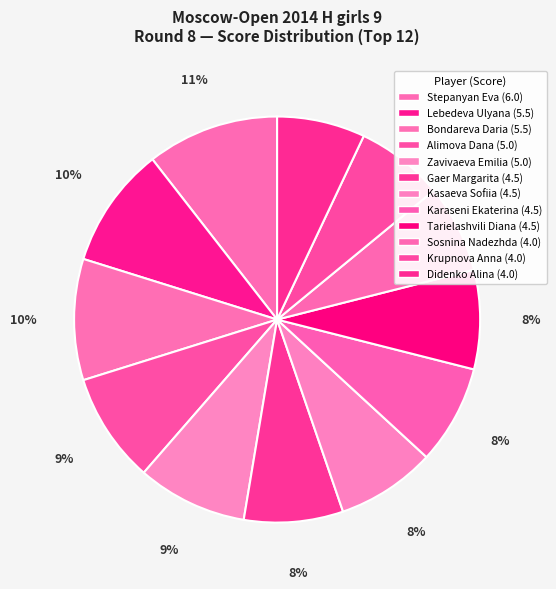

Is there any slice that represents more than half of the pie?

No